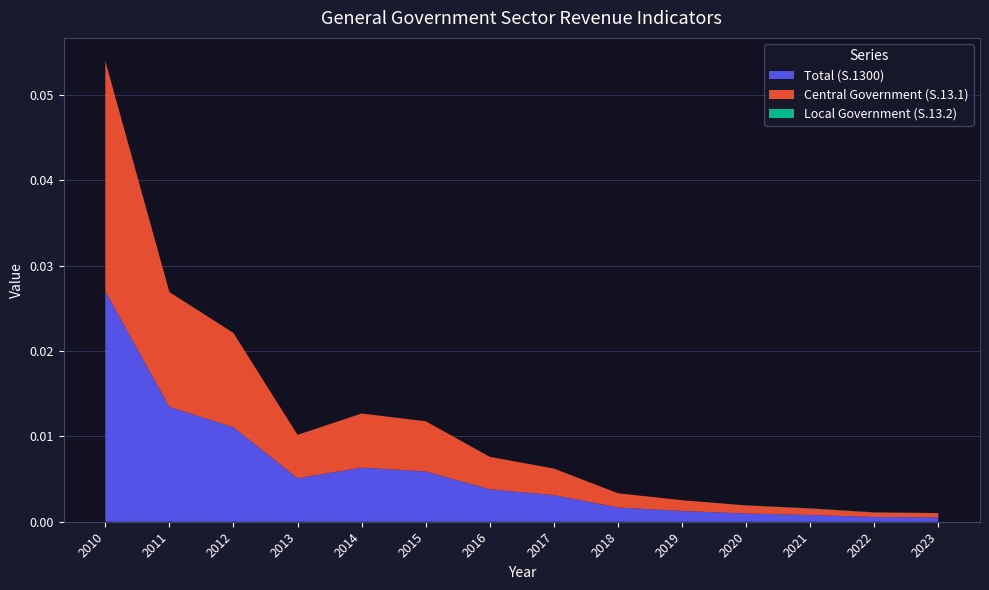

Reading right to left, what are all the values shown in this chart?

Total (S.1300): 2023=0.0	2022=0.0	2021=0.0	2020=0.0	2019=0.0	2018=0.0	2017=0.0	2016=0.0	2015=0.0	2014=0.0	2013=0.0	2012=0.0	2011=0.0	2010=0.0
Central Government (S.13.1): 2023=0.0	2022=0.0	2021=0.0	2020=0.0	2019=0.0	2018=0.0	2017=0.0	2016=0.0	2015=0.0	2014=0.0	2013=0.0	2012=0.0	2011=0.0	2010=0.0
Local Government (S.13.2): 2023=0.0	2022=0.0	2021=0.0	2020=0.0	2019=0.0	2018=0.0	2017=0.0	2016=0.0	2015=0.0	2014=0.0	2013=0.0	2012=0.0	2011=0.0	2010=0.0